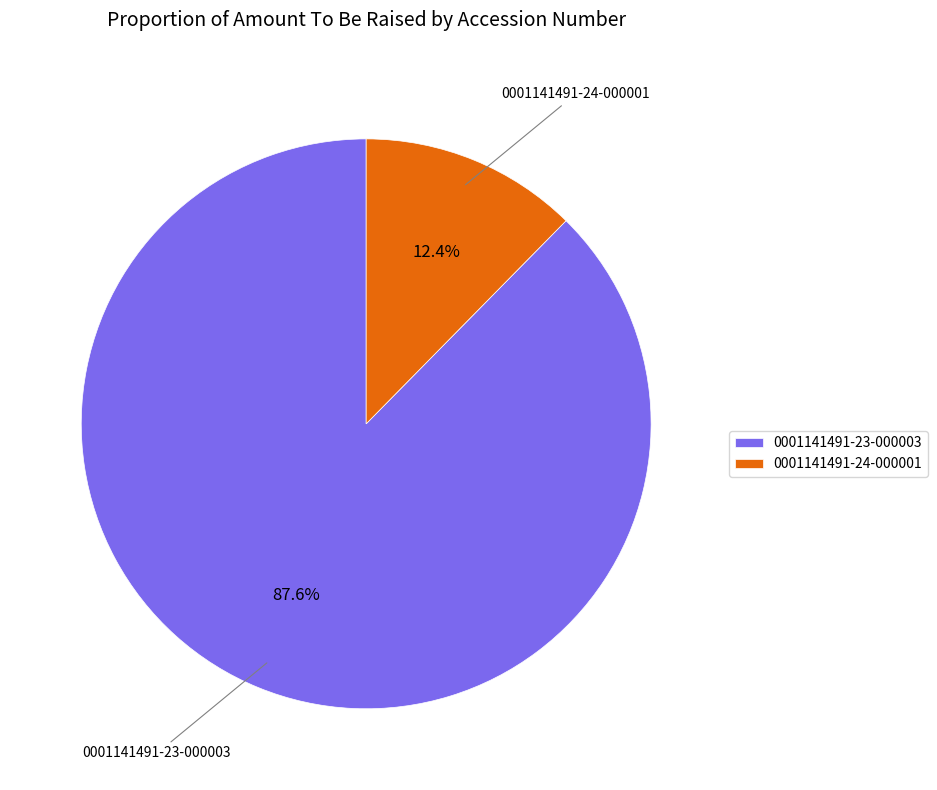

Approximately how many times larger is the value at 0001141491-24-000001 compared to 0001141491-23-000003?

0.1